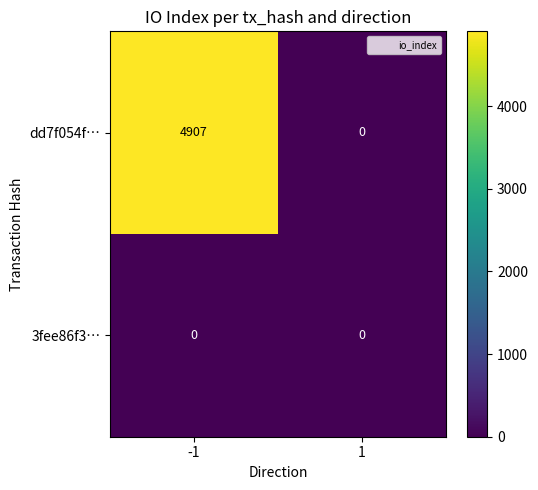

Rank the categories by dd7f054f… value from lowest to highest.

1, -1